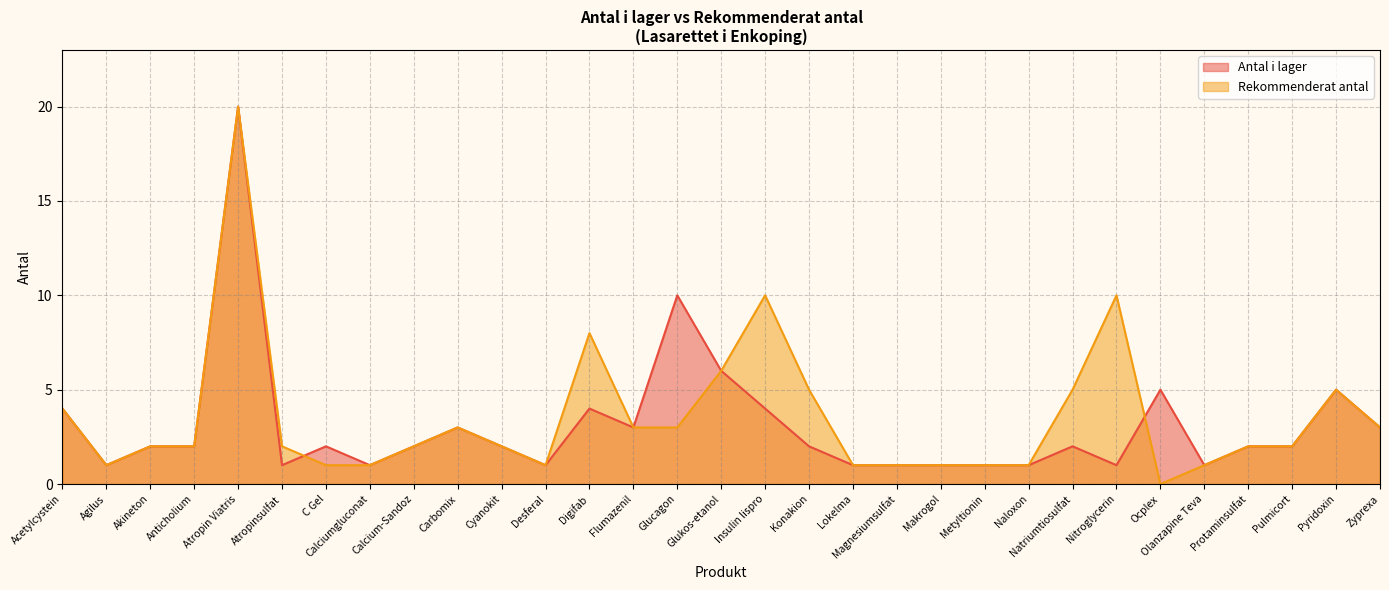

True or false: Antal i lager has a value of 1 at Calciumgluconat.

True